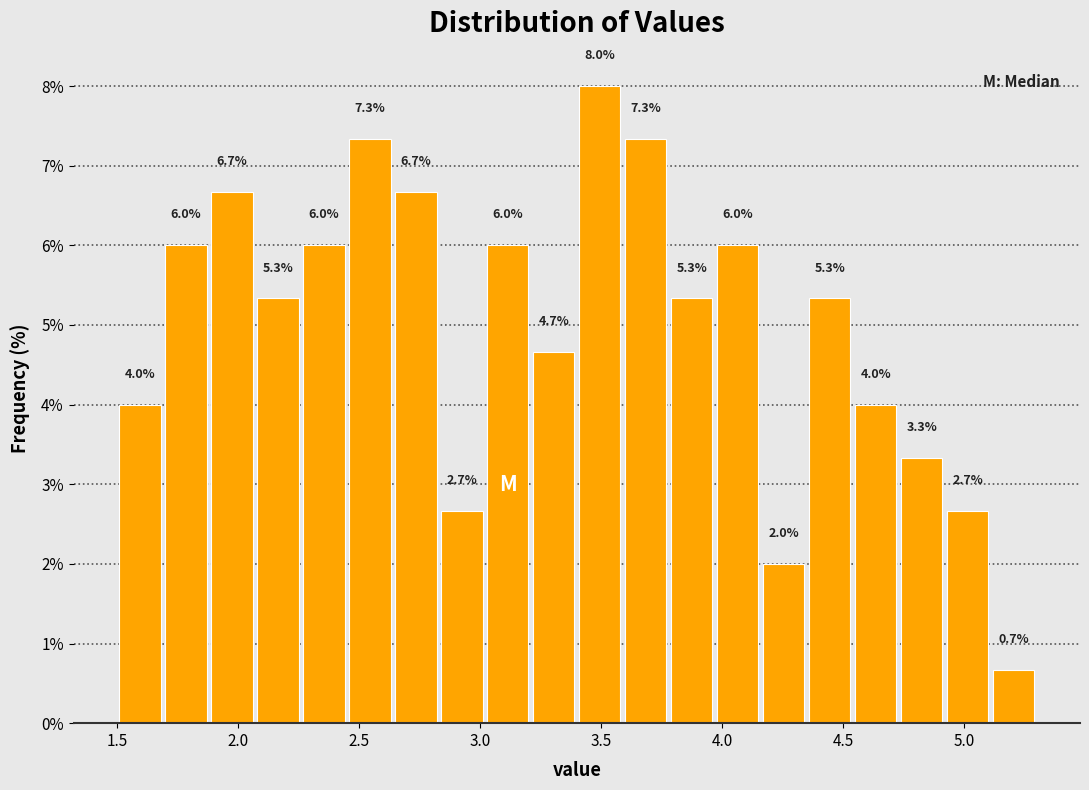

Around what value on the x-axis is the tallest bar? Give the approximate position of its centre, as read against the axis.

3.50